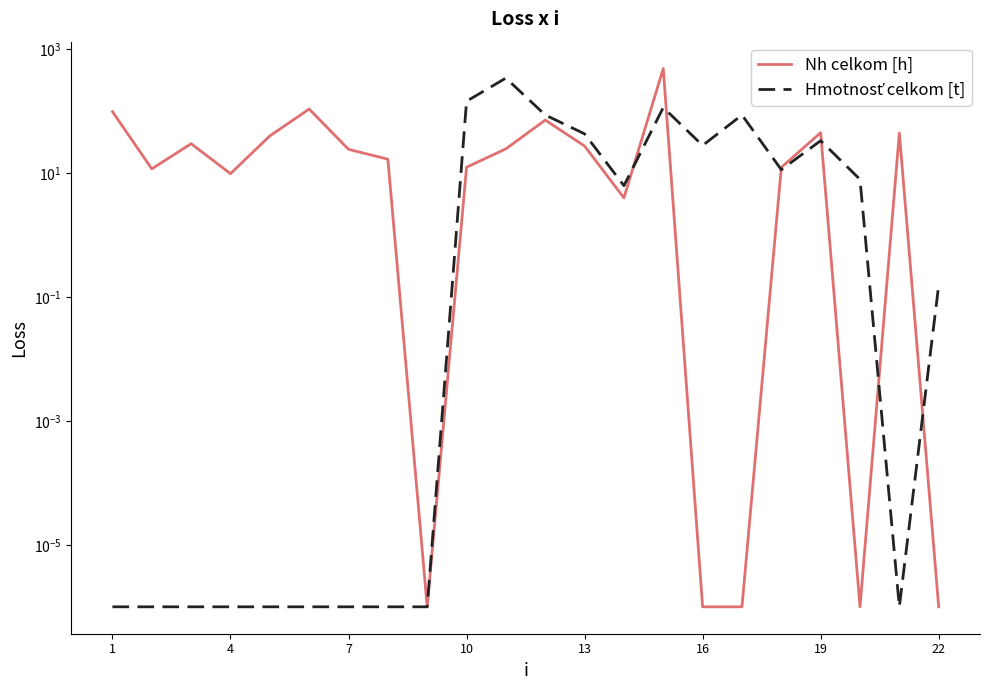

List the series in order of their peak value, lowest first.

Hmotnosť celkom [t], Nh celkom [h]